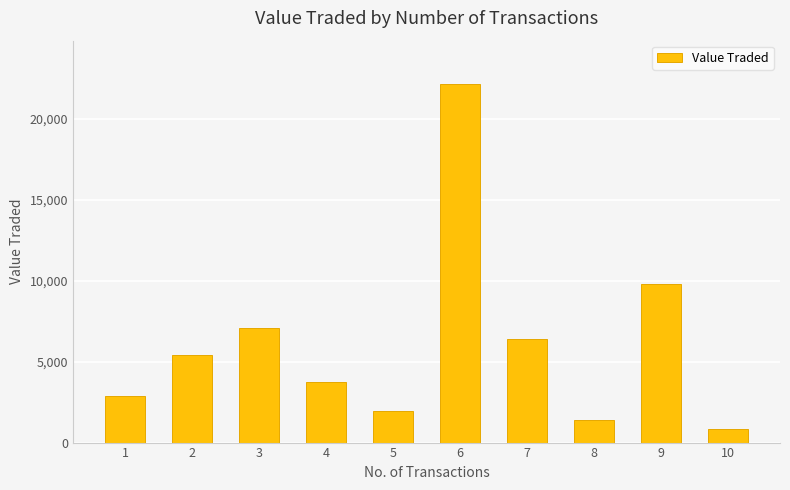

Read the value at 3.

7107